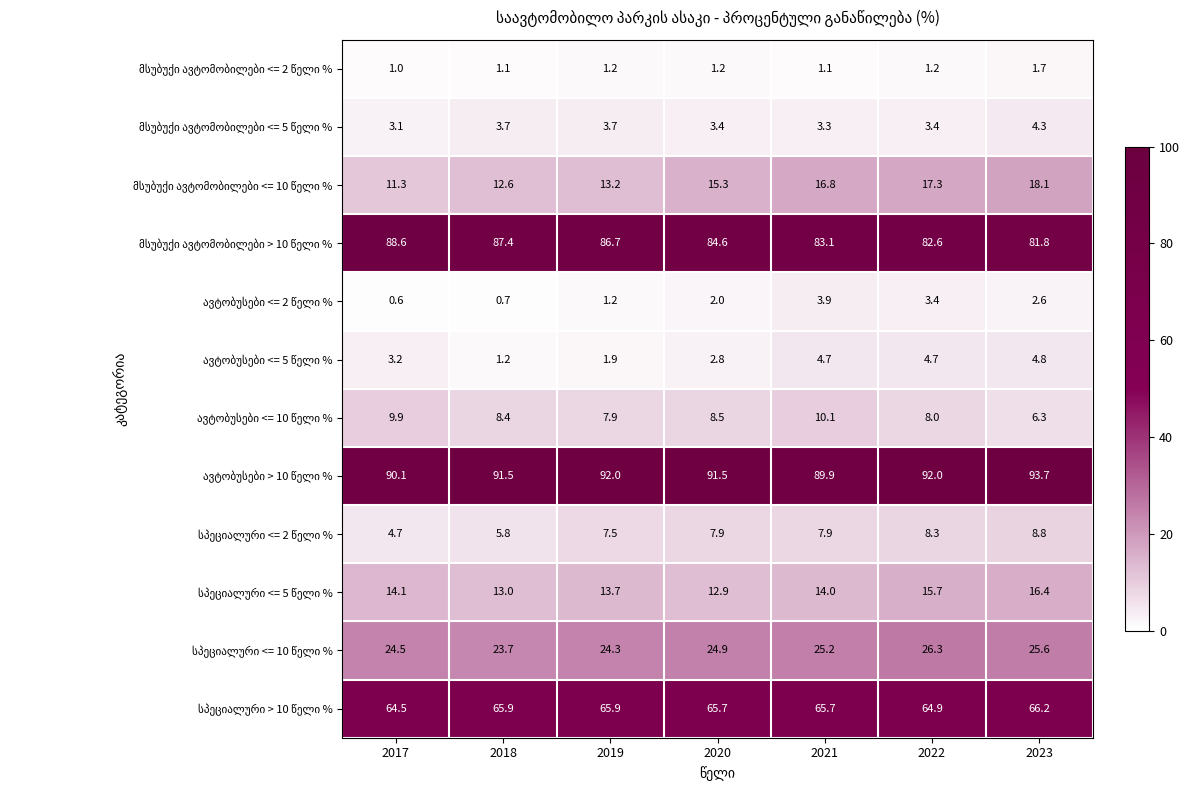

What is the total value across all series at 2021?

325.7